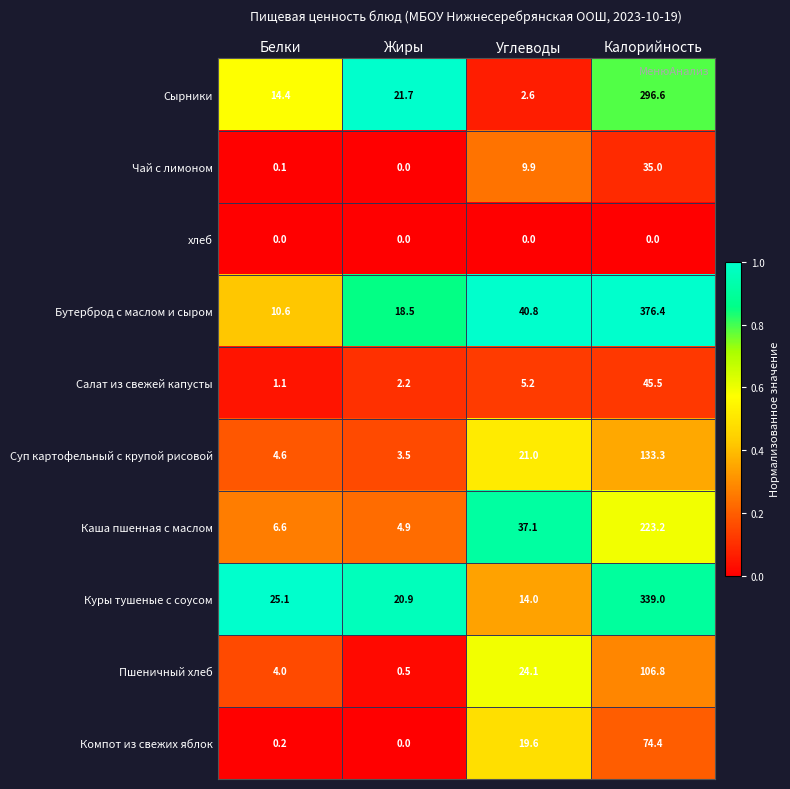

What is the total value across all series at Углеводы?

174.3